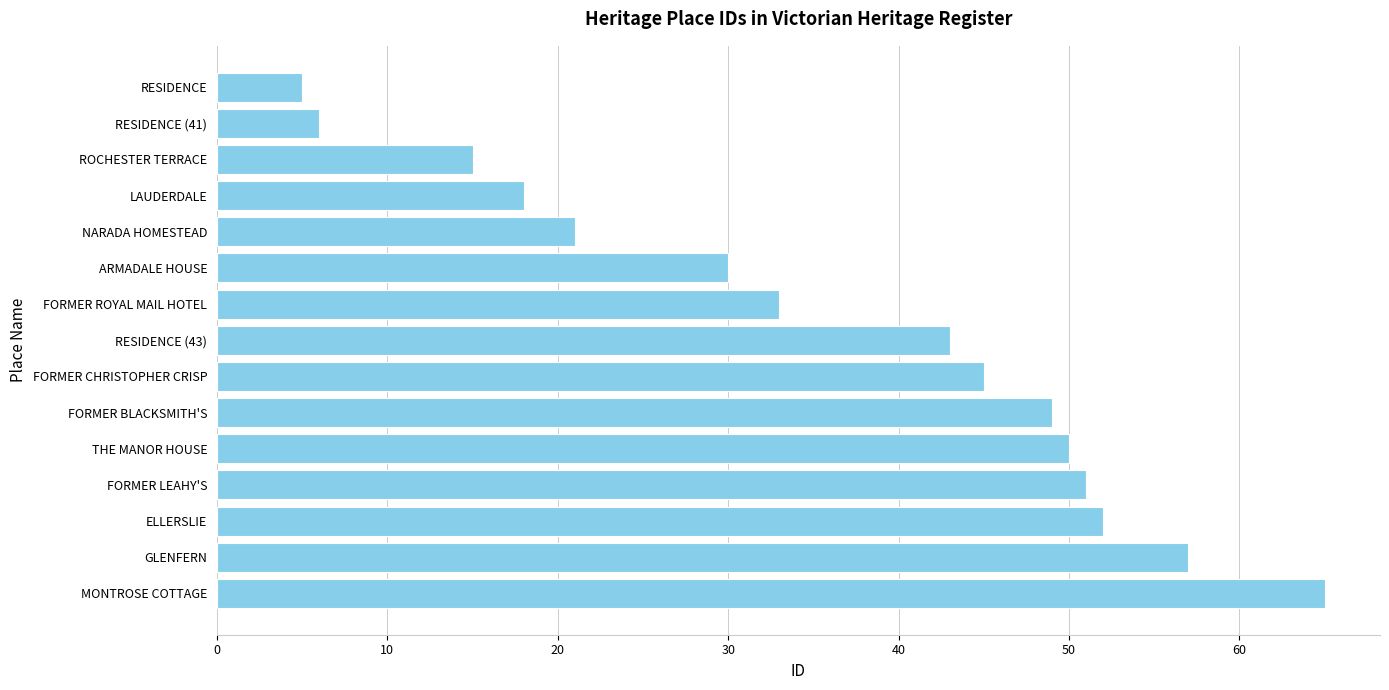

How many data points does each series have?

15